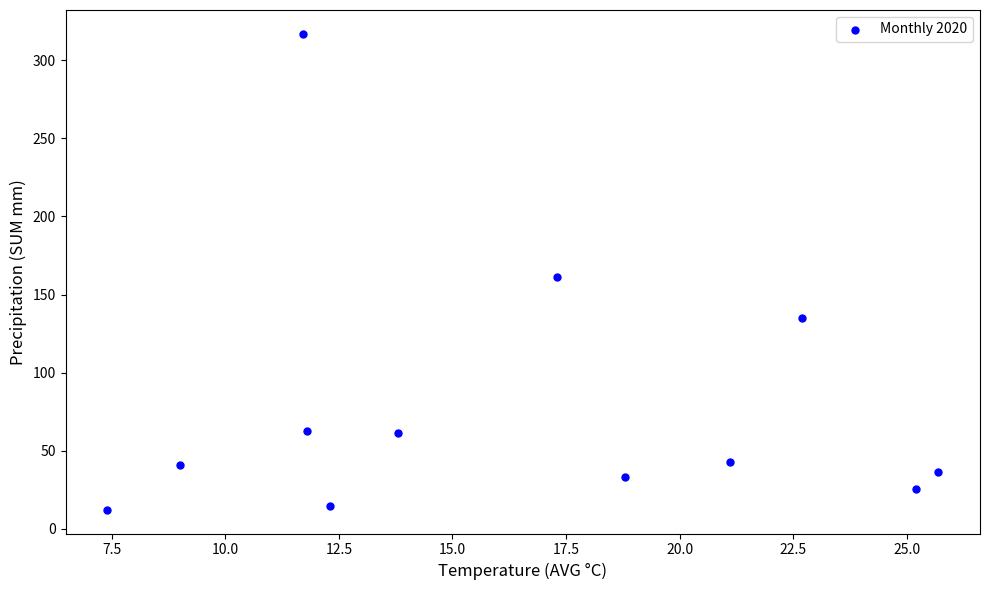

What is the range of Y values (max minus min)?

304.8